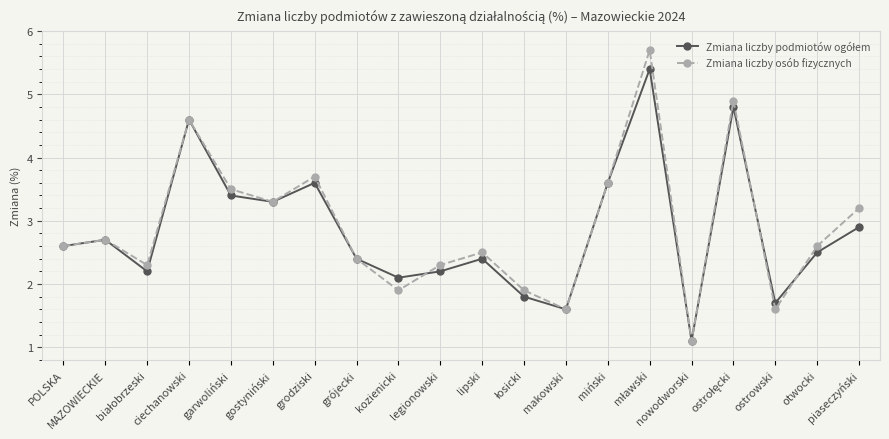

How many data points does each series have?

20